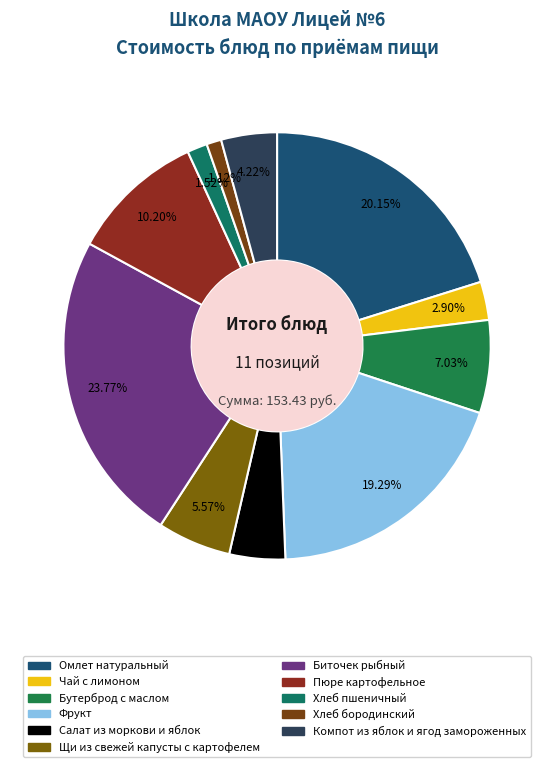

To the nearest percent, what percentage of the pie is Хлеб бородинский?

1%